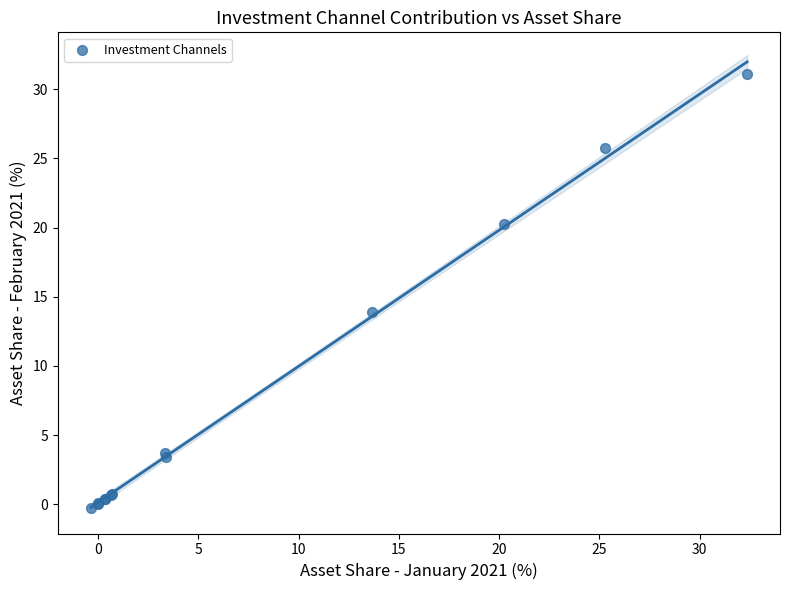

What Y value in the scatter plot is closest to 15?

13.9